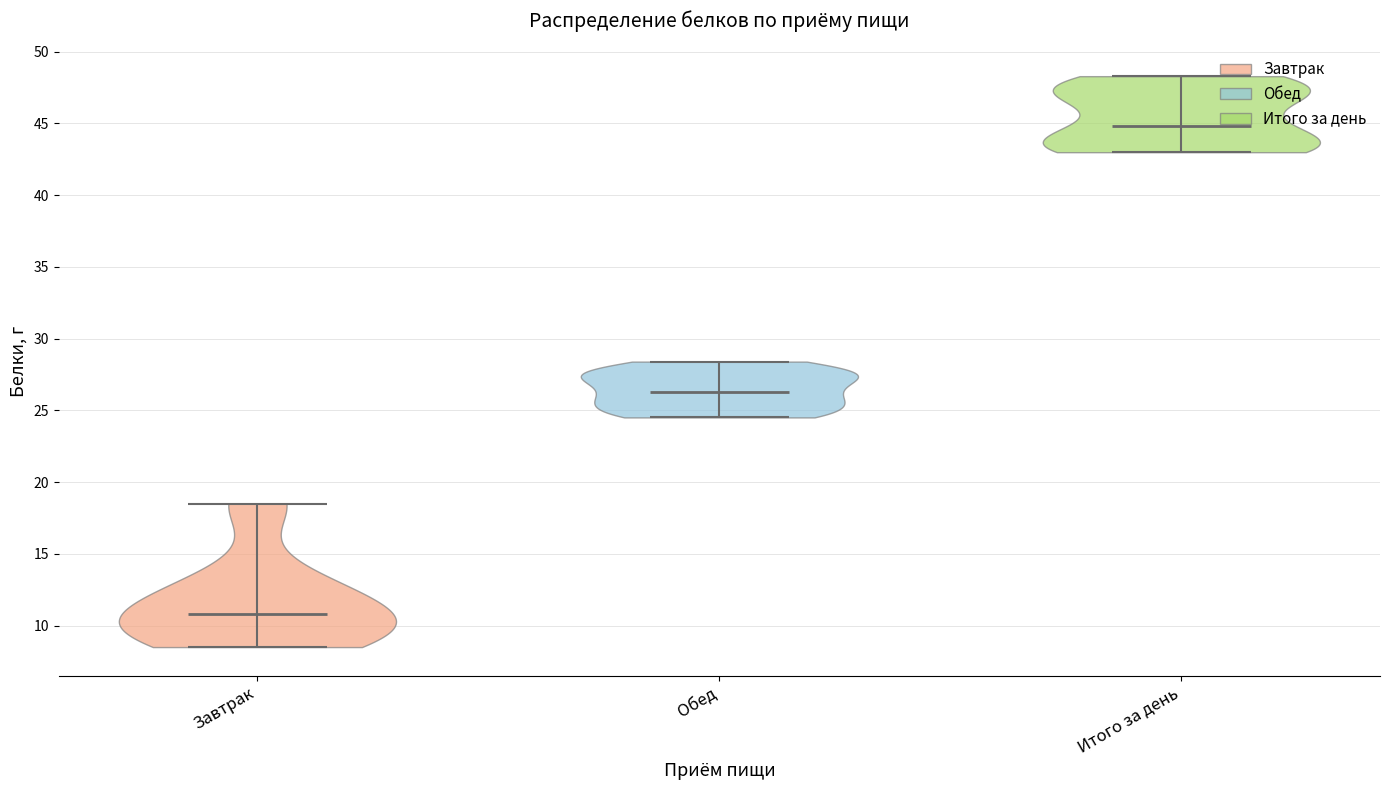

Which violin has the highest median line?

Итого за день